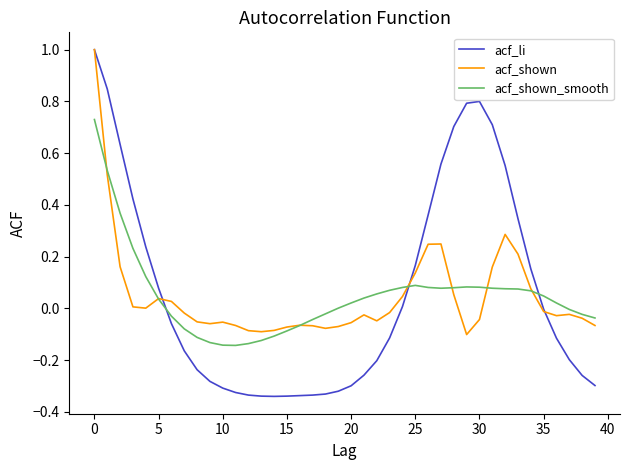

Which series has the largest range (max minus min)?

acf_li